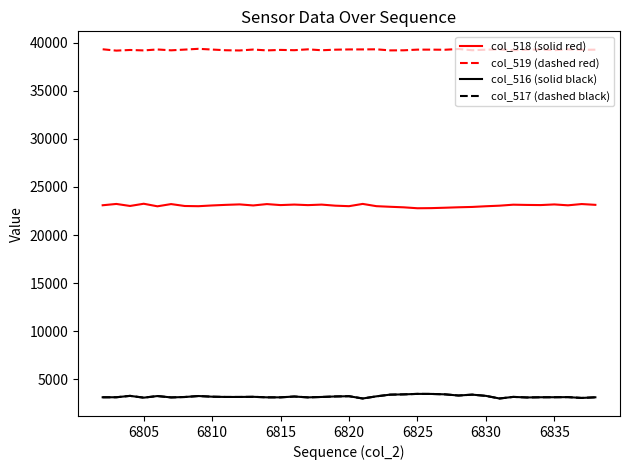

Which series has the largest total across all categories?

col_519 (dashed red)